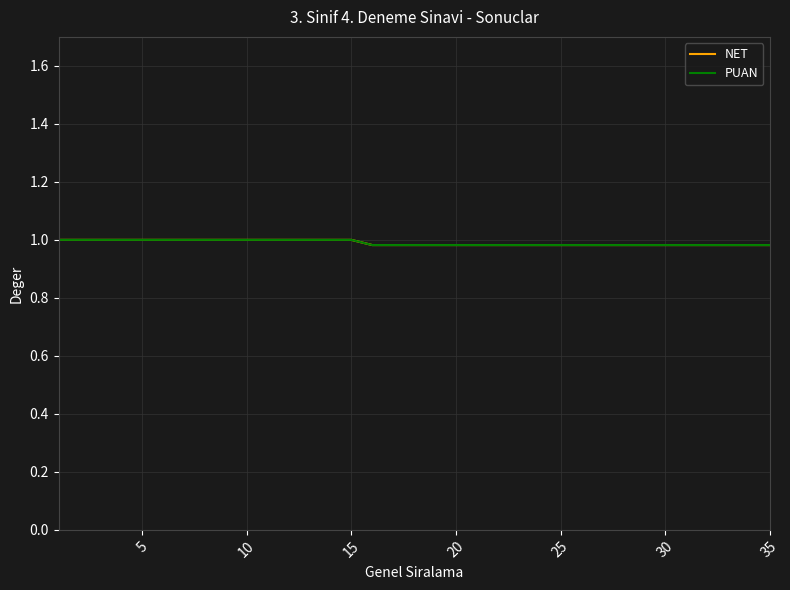

Which series has the widest spread of values?

PUAN